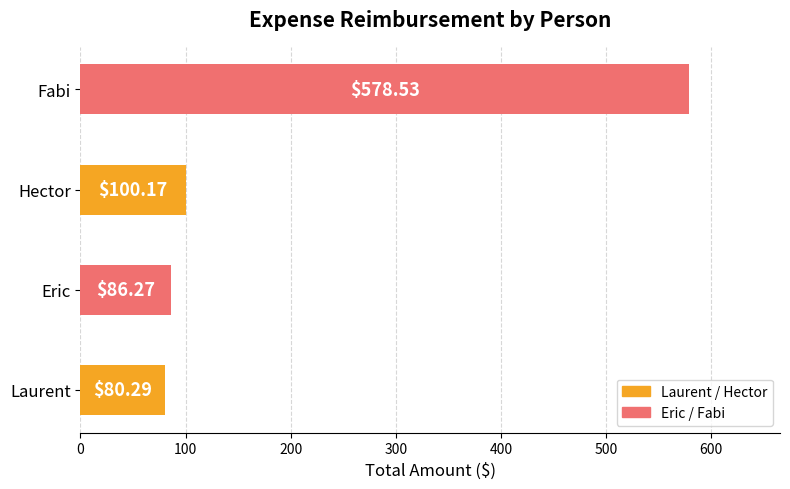

How many series are shown in this chart?

1